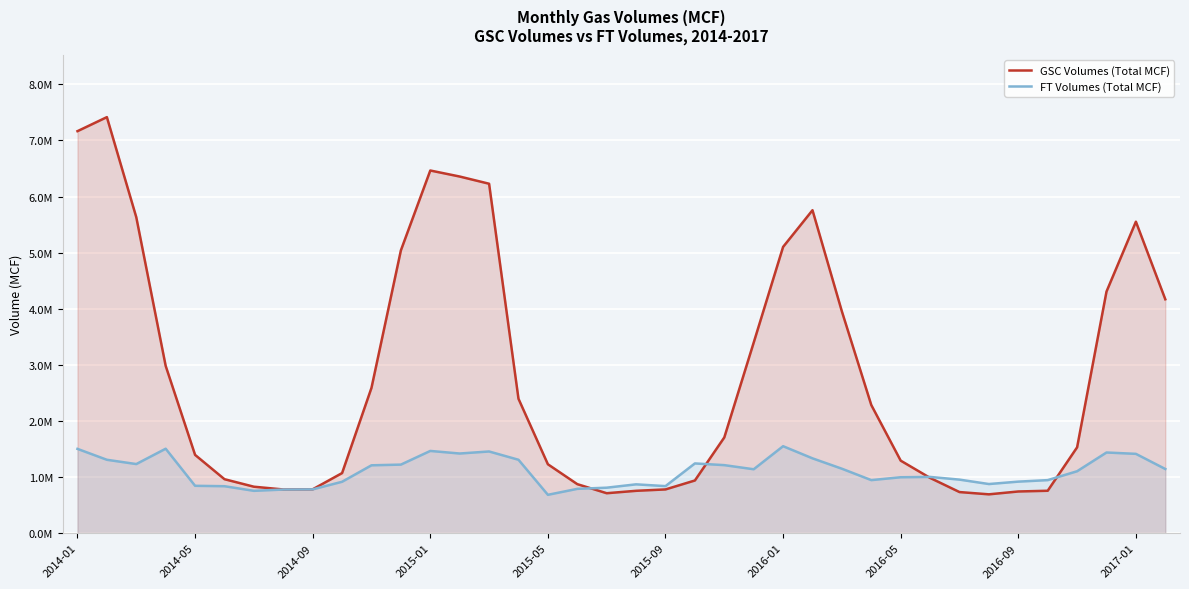

In GSC Volumes (Total MCF), how many points are higher than both neighbors (excluding endpoints)?

4